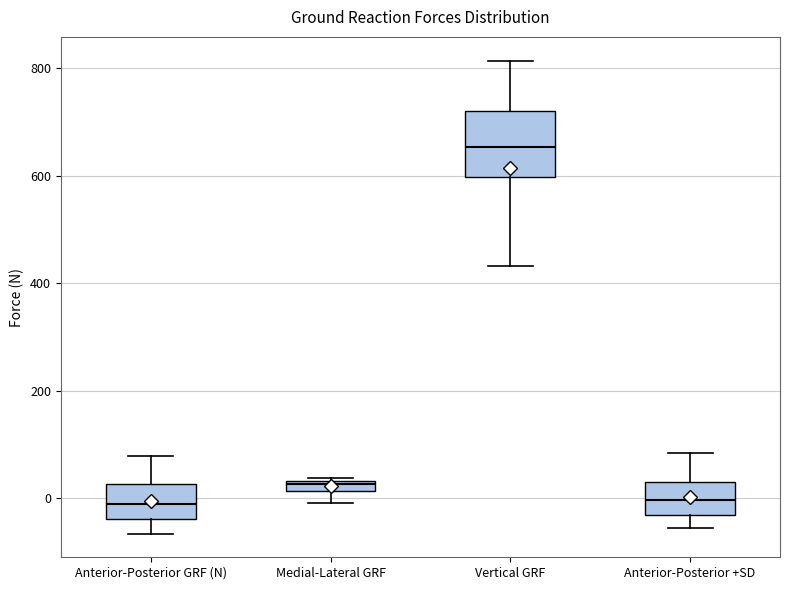

Where does the lower whisker of the box for Medial-Lateral GRF end on the y-axis? The values are not printed on the chart, so give them approximately, as read against the axis.

0